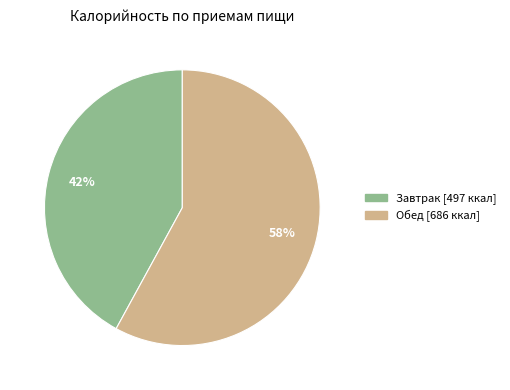

How many slices are in this pie chart?

2